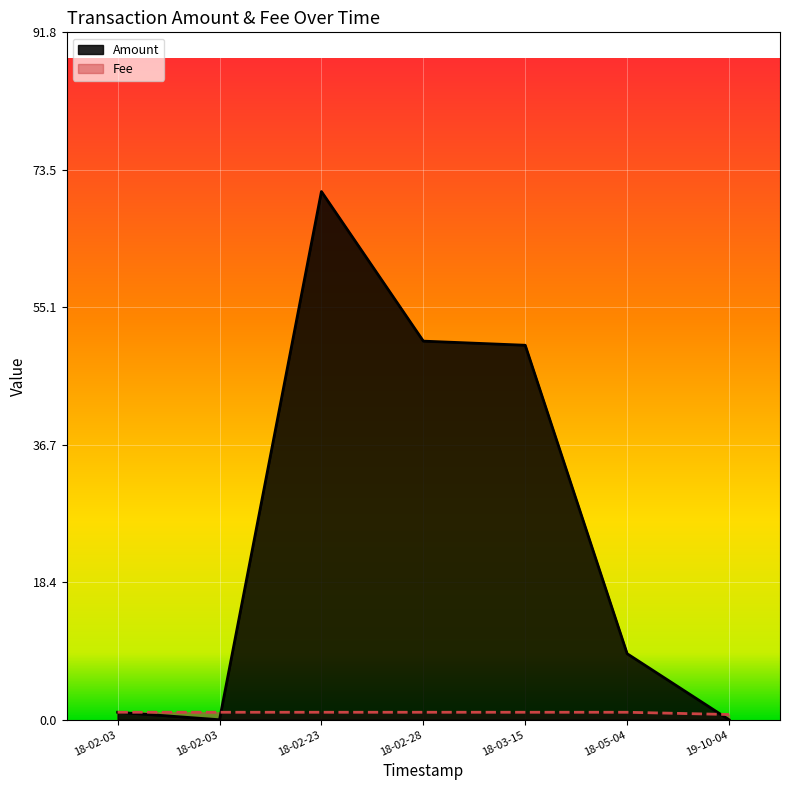

What is the highest value of the Fee series?

1.0